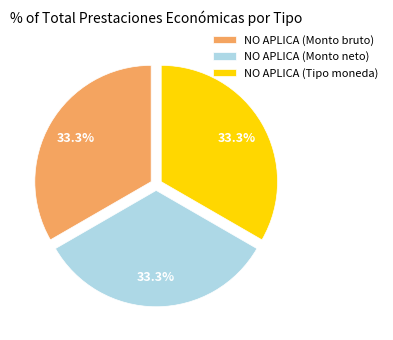

Is there any slice that represents more than half of the pie?

No